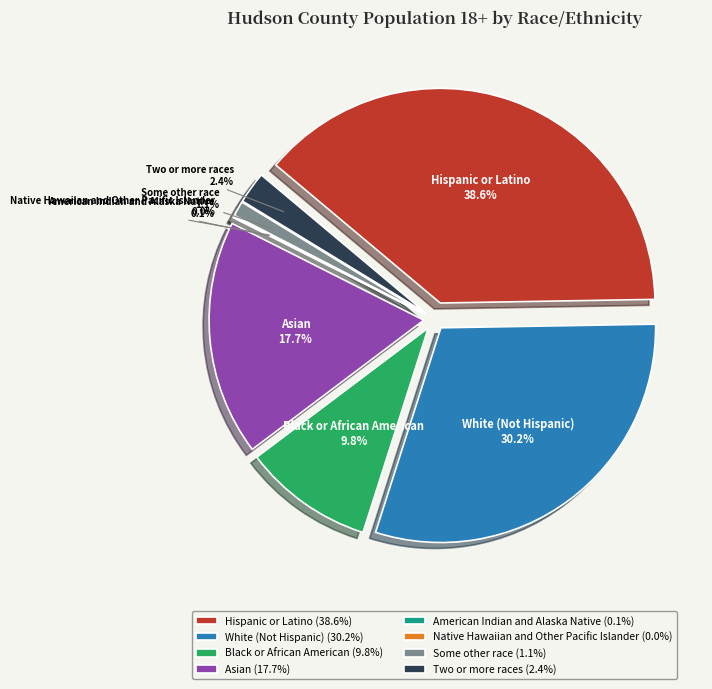

What is the total percentage of Asian and Two or more races?

20.1%